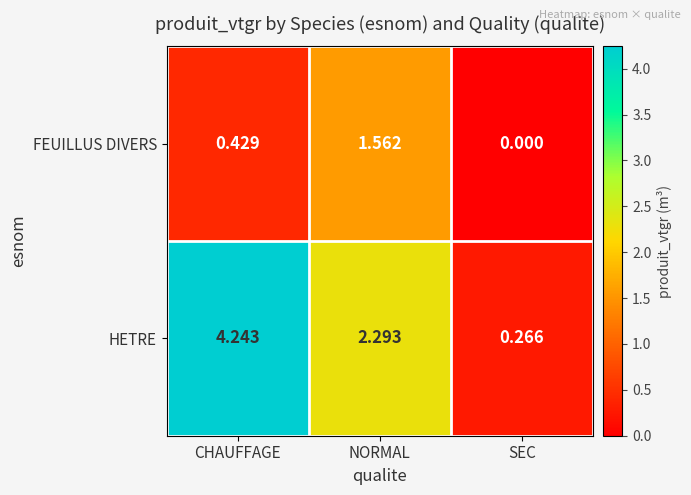

At which category is the sum across all series the highest?

CHAUFFAGE